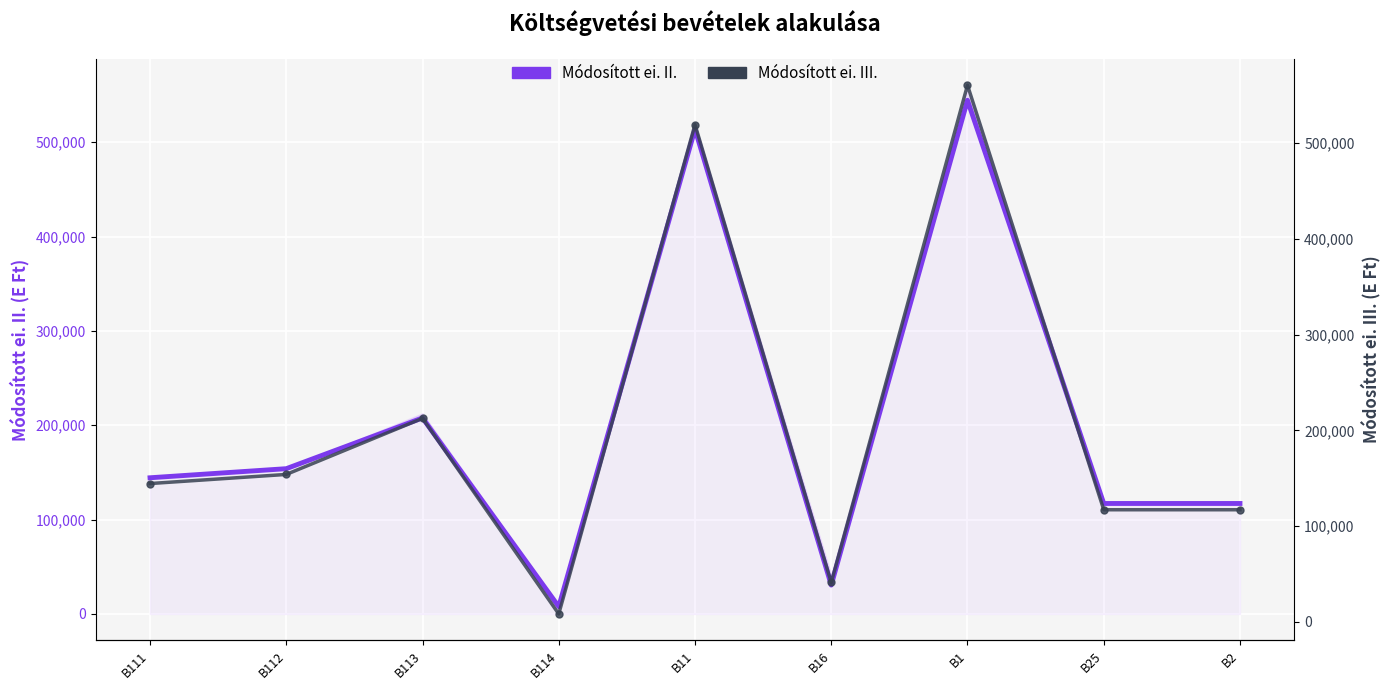

How many values in the Módosított ei. III. series are below 144478?

4